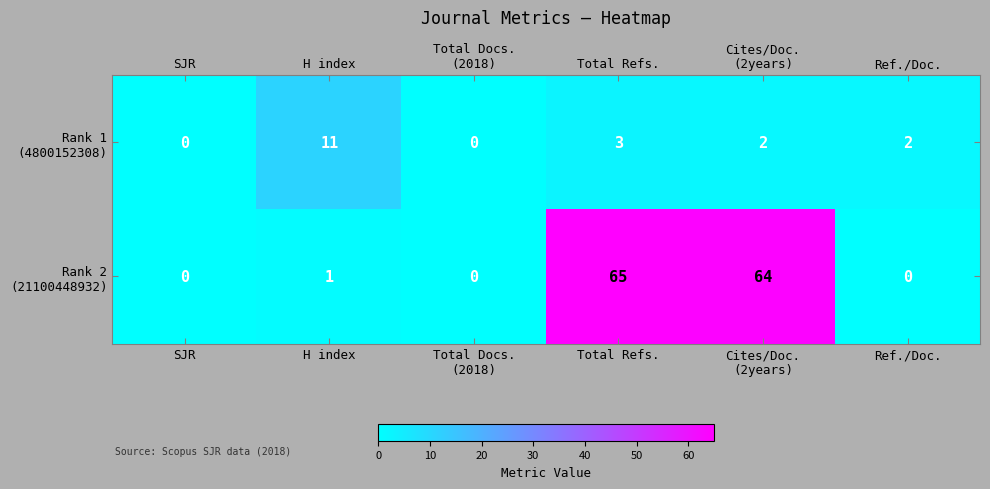

At which category is the sum across all series the highest?

Total Refs.